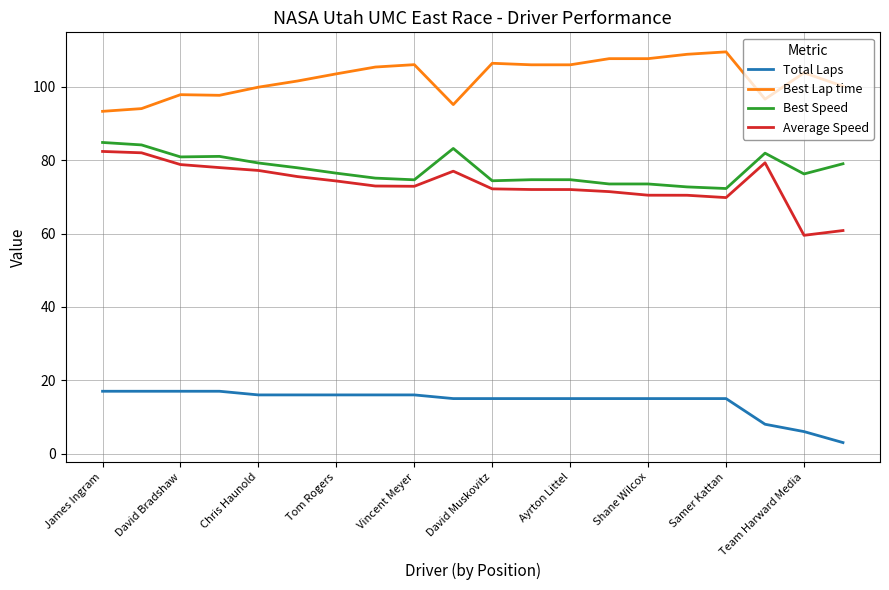

How many lines are shown in the chart?

4